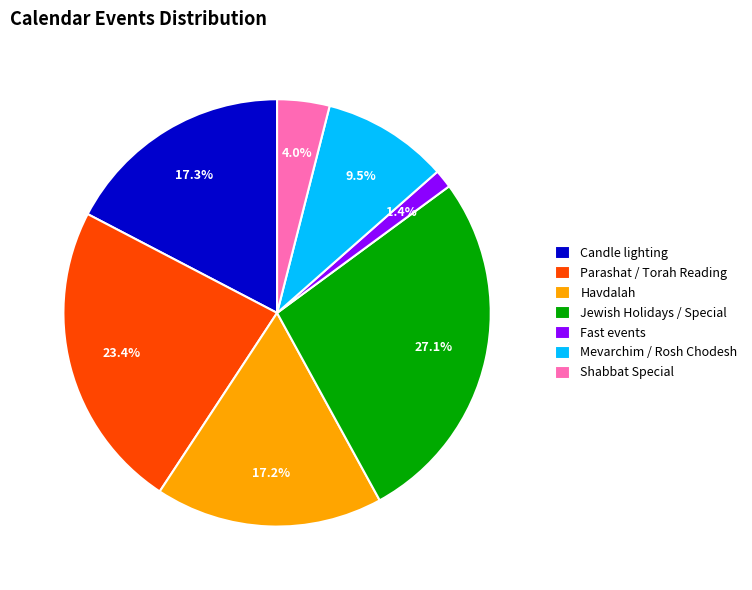

Which has a higher value, Havdalah or Parashat / Torah Reading?

Parashat / Torah Reading